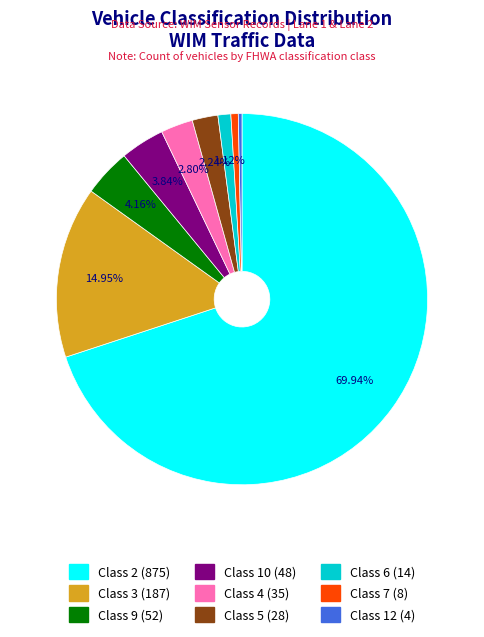

Is it true that Class 7 is 1% of the pie?

True